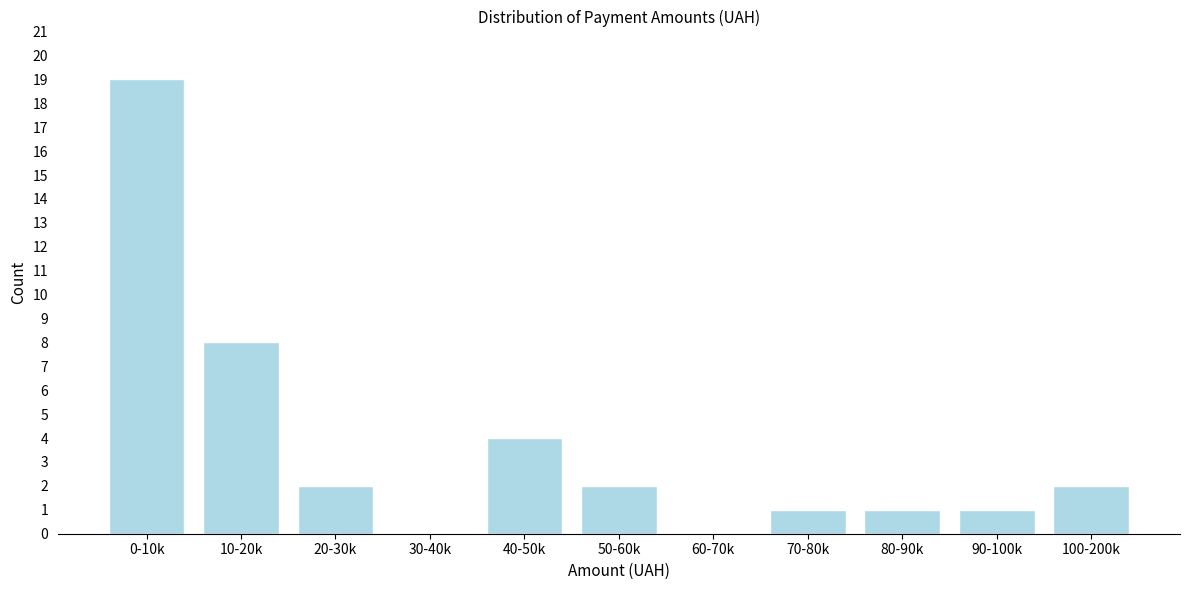

Reading left to right, extract all data points from this chart.

0-10k=19	10-20k=8	20-30k=2	30-40k=0	40-50k=4	50-60k=2	60-70k=0	70-80k=1	80-90k=1	90-100k=1	100-200k=2